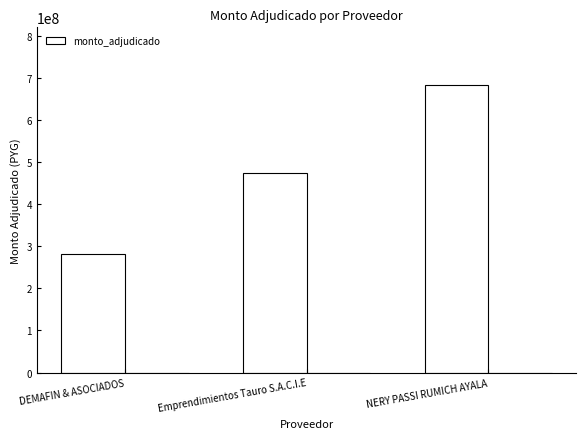

What is the approximate value at DEMAFIN & ASOCIADOS, to the nearest 10?

280633580